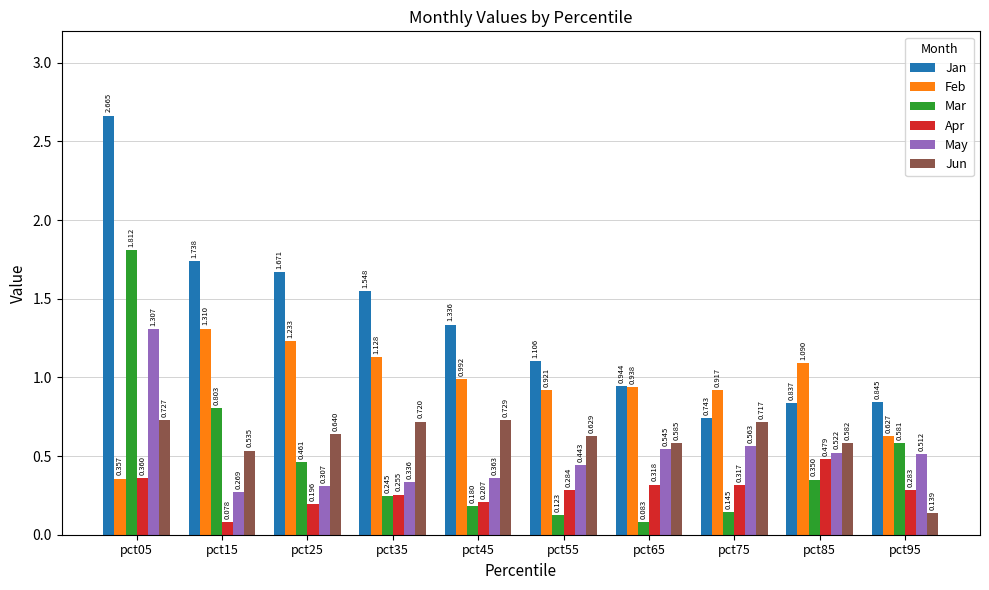

Is the value of Jun at pct55 greater than the value of Jan at pct35?

No